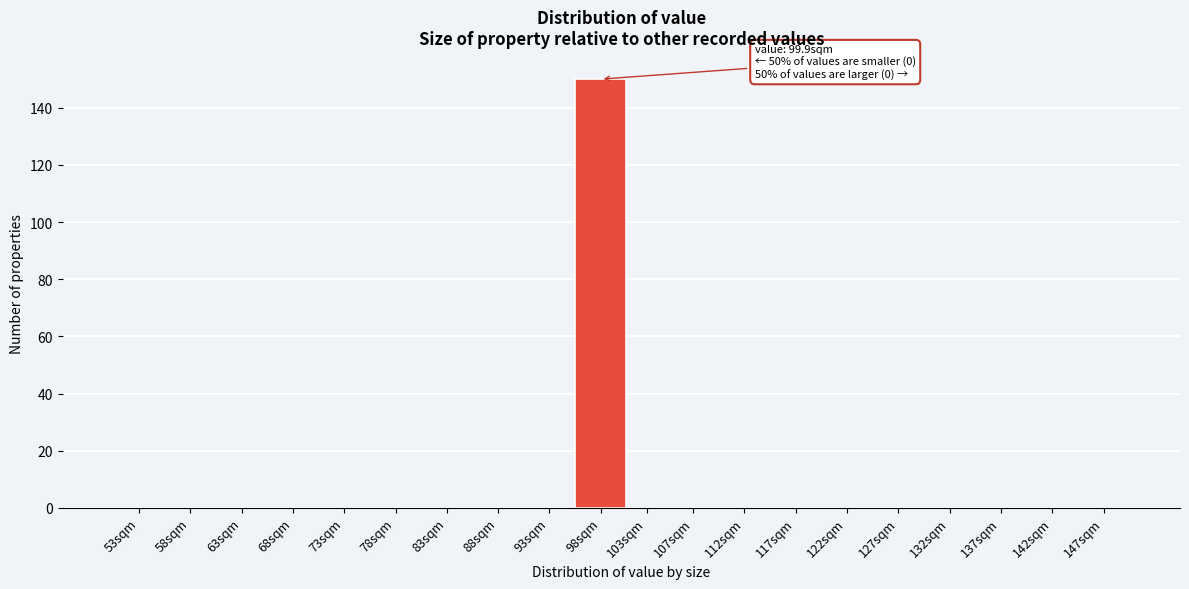

Reading left to right, list all the values displayed in this chart.

53sqm=0	58sqm=0	63sqm=0	68sqm=0	73sqm=0	78sqm=0	83sqm=0	88sqm=0	93sqm=0	98sqm=150	103sqm=0	107sqm=0	112sqm=0	117sqm=0	122sqm=0	127sqm=0	132sqm=0	137sqm=0	142sqm=0	147sqm=0